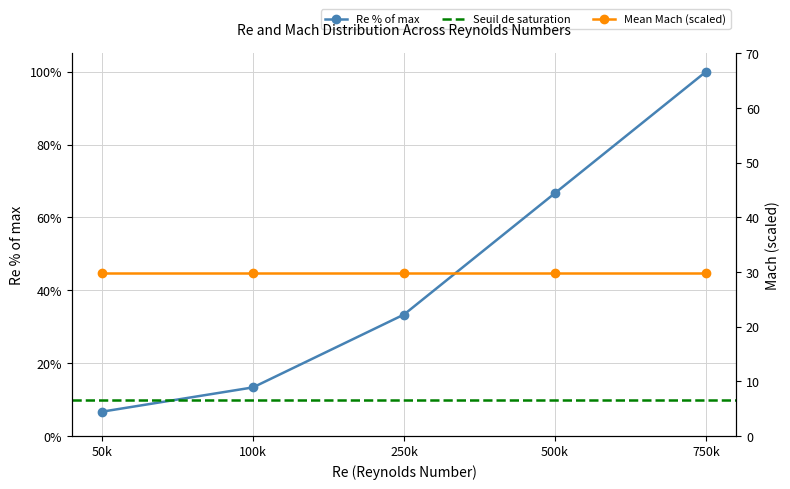

What is the difference between the highest and lowest values at 500k?

36.9